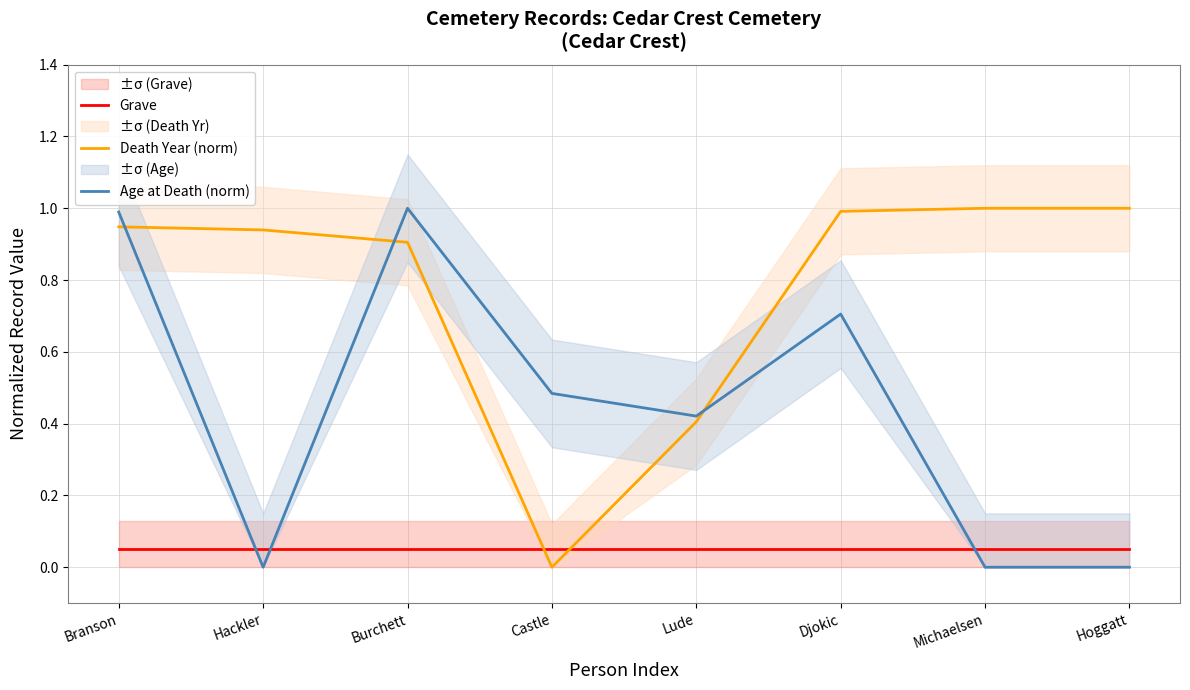

What is the difference between the maximum and minimum values in the Age at Death (norm) series?

1.0